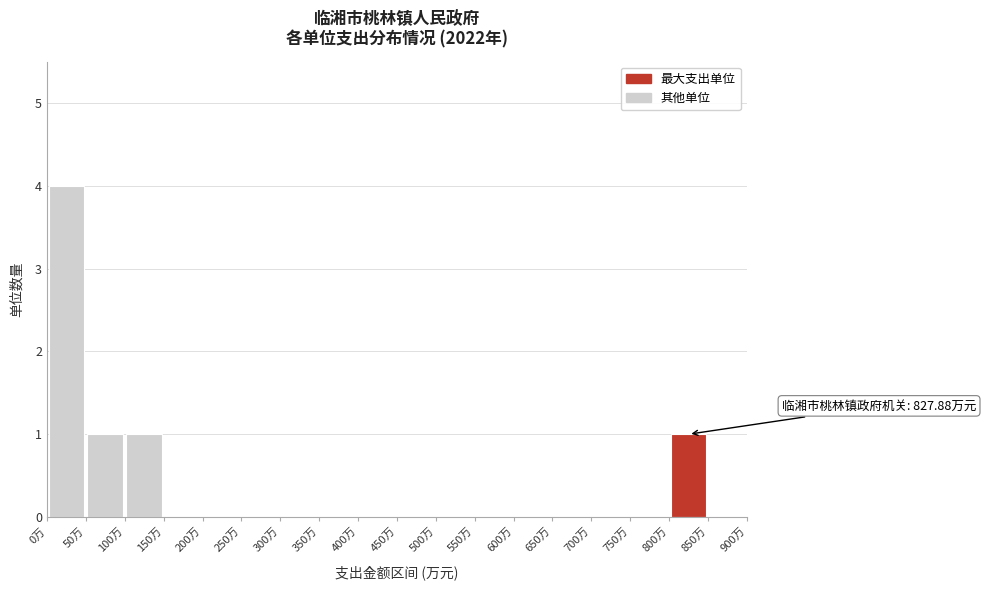

Over which range of the x-axis is the bar tallest?

0 to 50